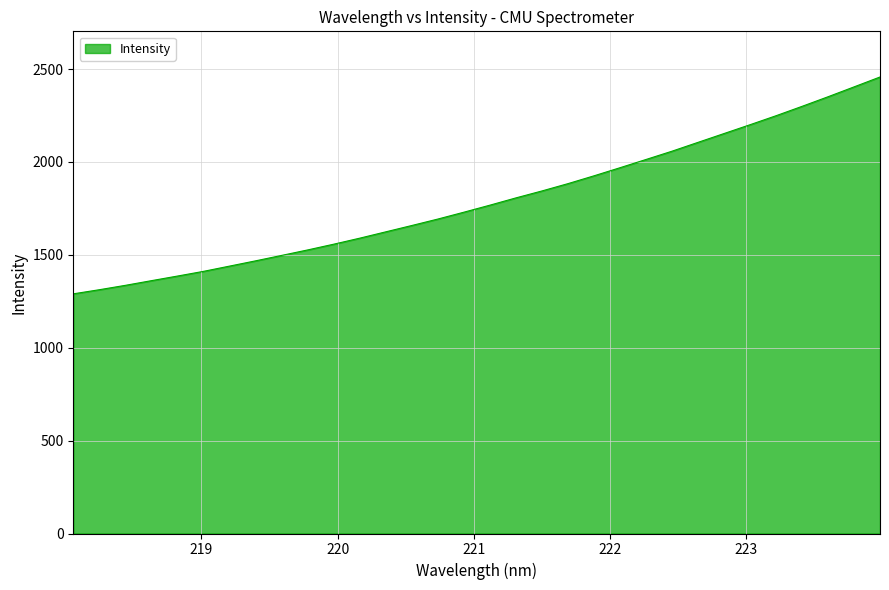

What is the minimum value shown in the chart?

1290.0